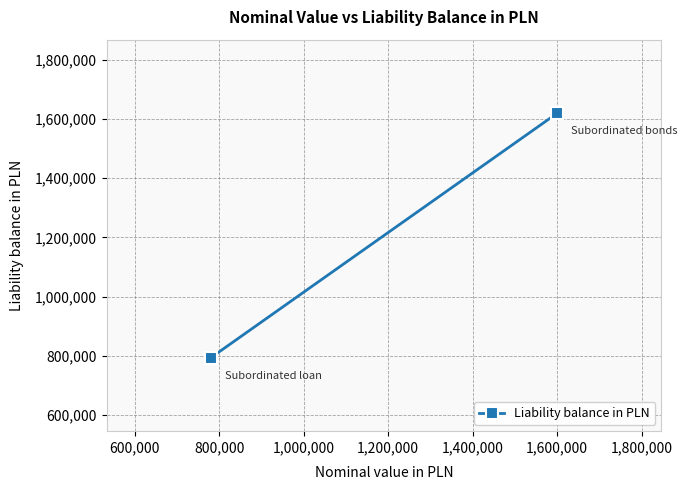

Is this an area chart (filled region under the line)?

No